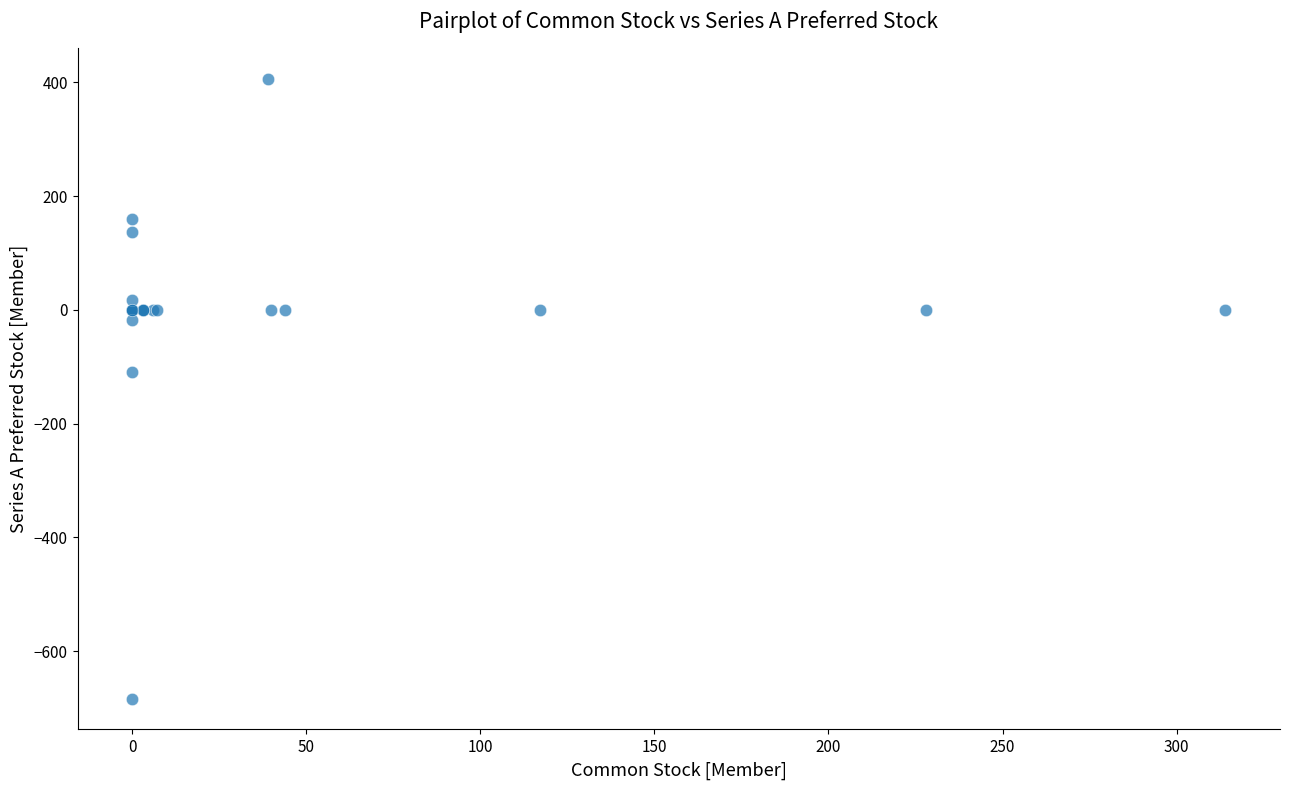

What Y value in the scatter plot is closest to -139?

-110